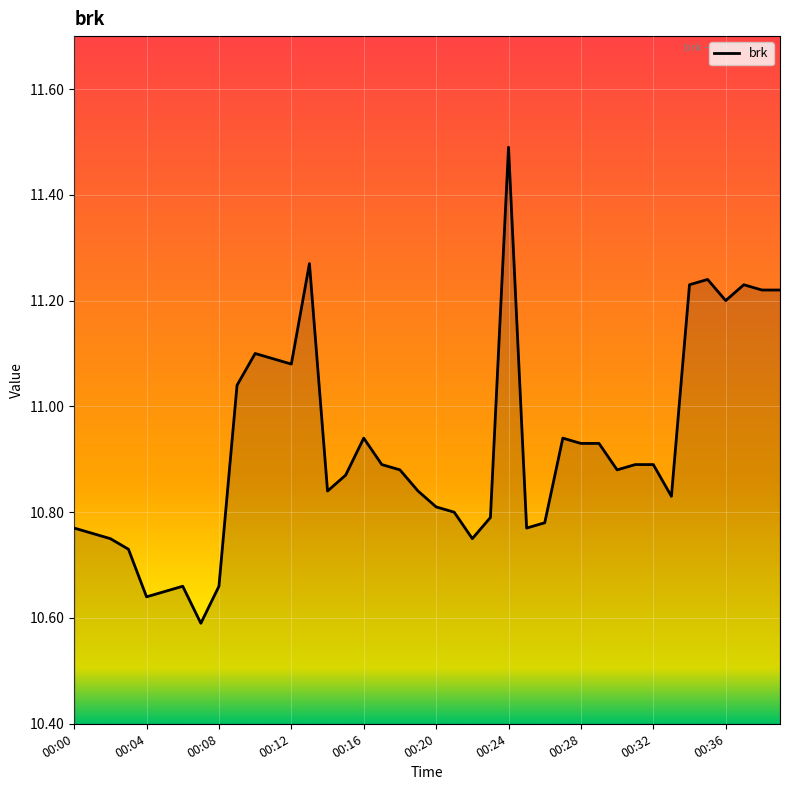

What is the difference between the maximum and minimum values?

0.9